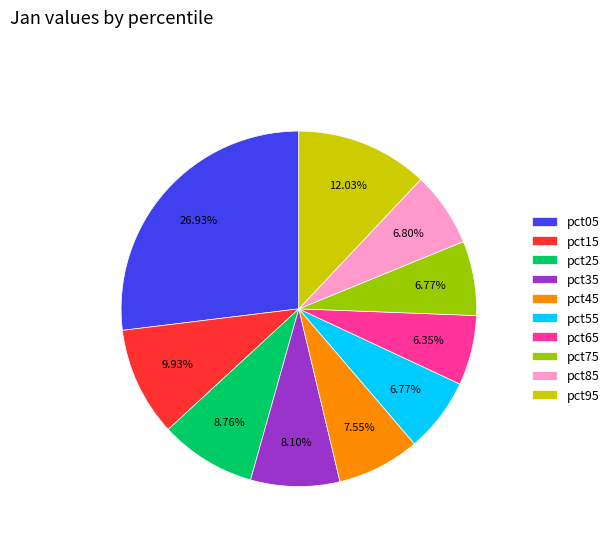

To the nearest percent, what is the average slice percentage?

10%